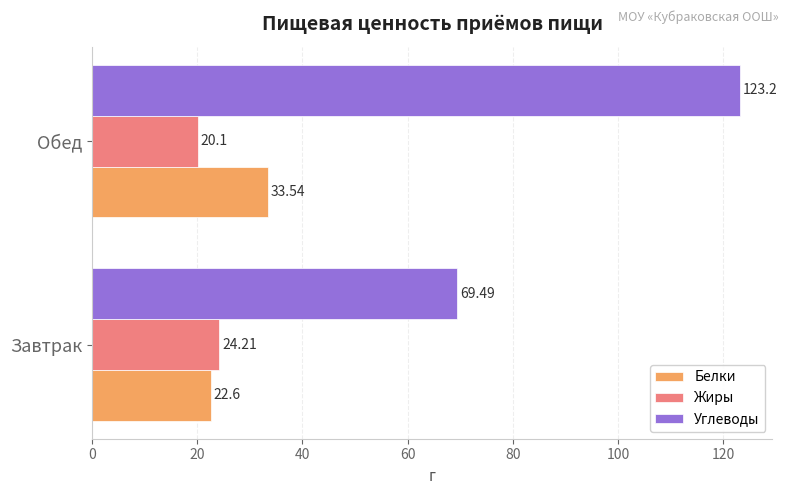

At which label is Жиры closest to 22?

Обед